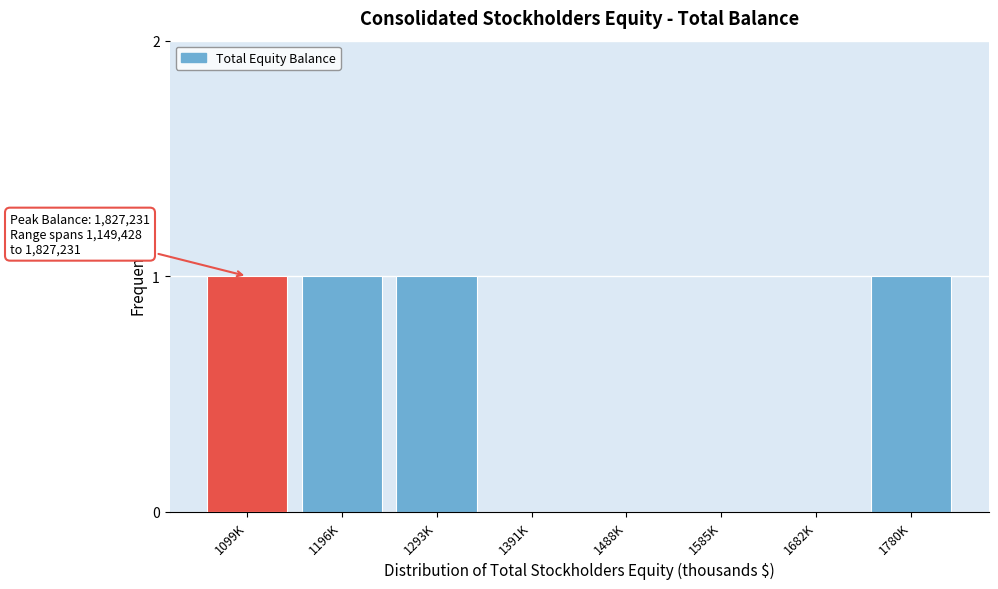

Reading left to right, transcribe all the data shown in this chart.

1099K=1	1196K=1	1293K=1	1391K=0	1488K=0	1585K=0	1682K=0	1780K=1